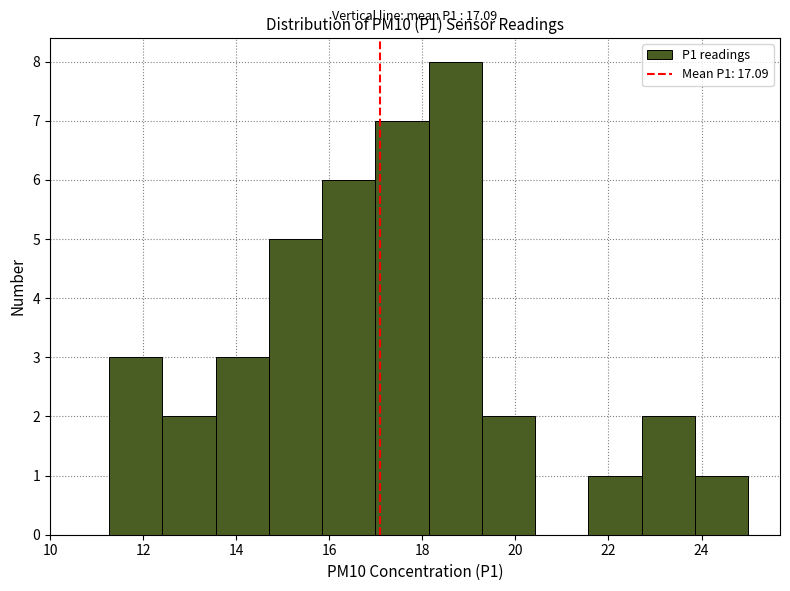

Which range on the x-axis has the tallest bar?

18.2 to 19.2